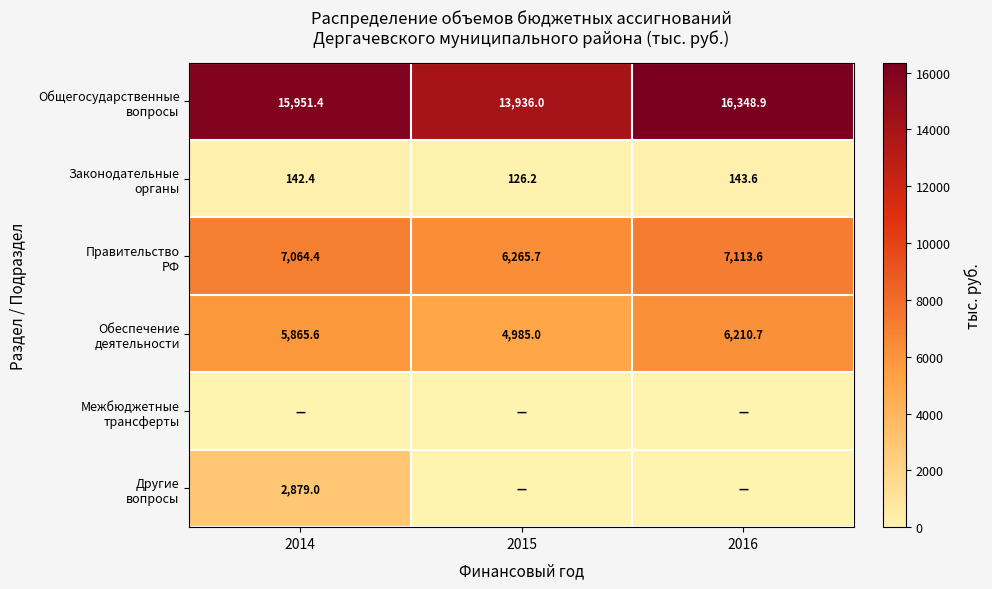

What is the average value of the Правительство РФ series?

6814.6